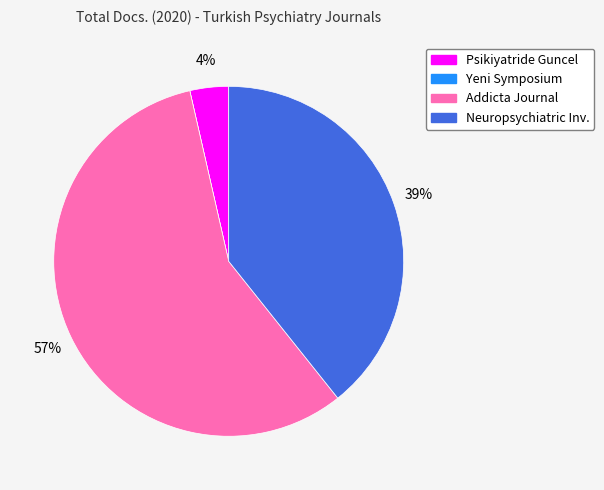

Is there any slice that represents more than half of the pie?

Yes